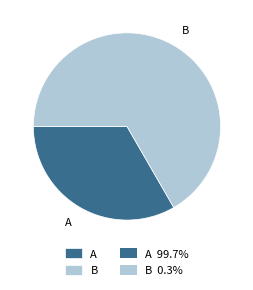

True or false: A accounts for 47% of the total.

False